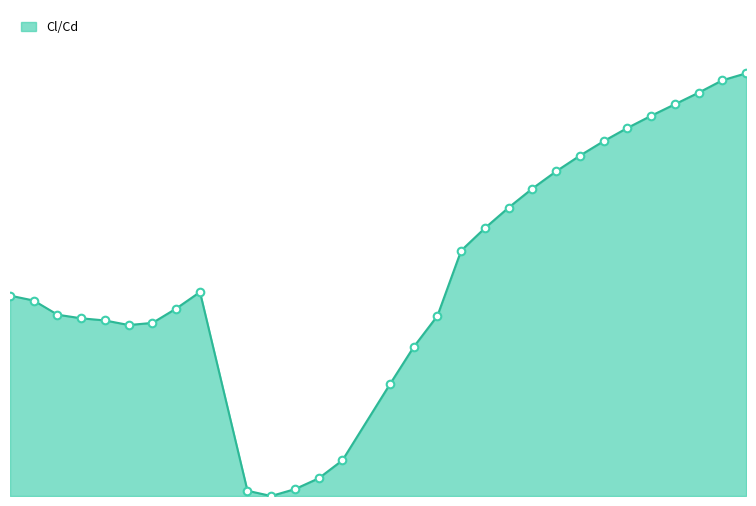

Does the chart have visible grid lines?

No